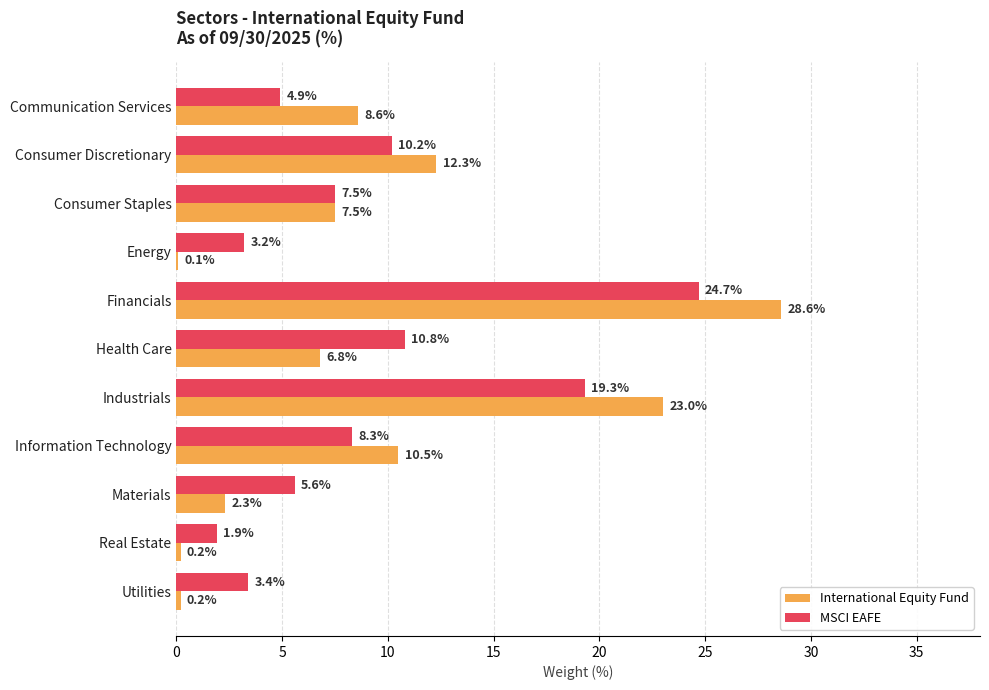

Which category has the highest value in the MSCI EAFE series?

Financials